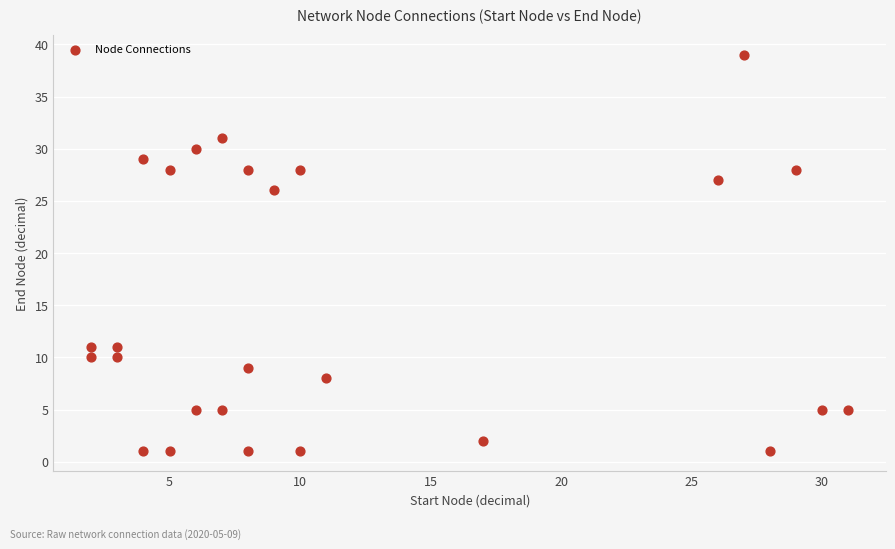

What is the range of X values (max minus min)?

29